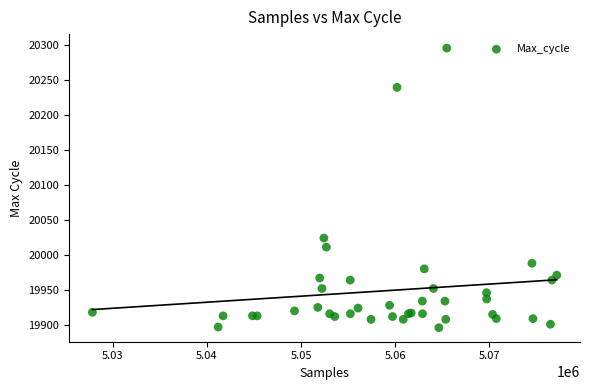

What Y value in the scatter plot is closest to 20095?

20024